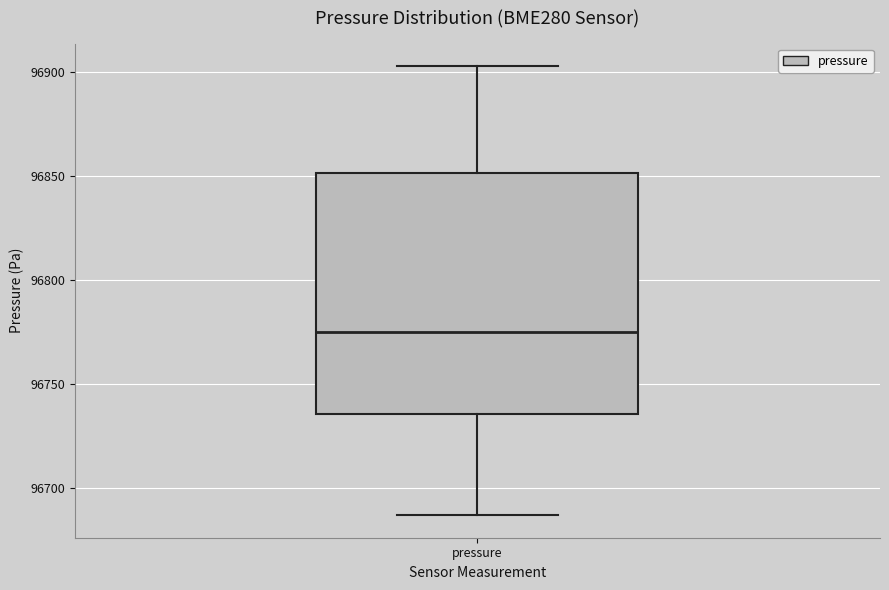

Transcribe this box plot: give where the median line is, the range the box spans, and where the two whiskers end, as read against the y-axis. The values are not printed on the chart, so give them approximately, as read against the axis.

median 96775, box 96735 to 96850, whiskers 96685 to 96905